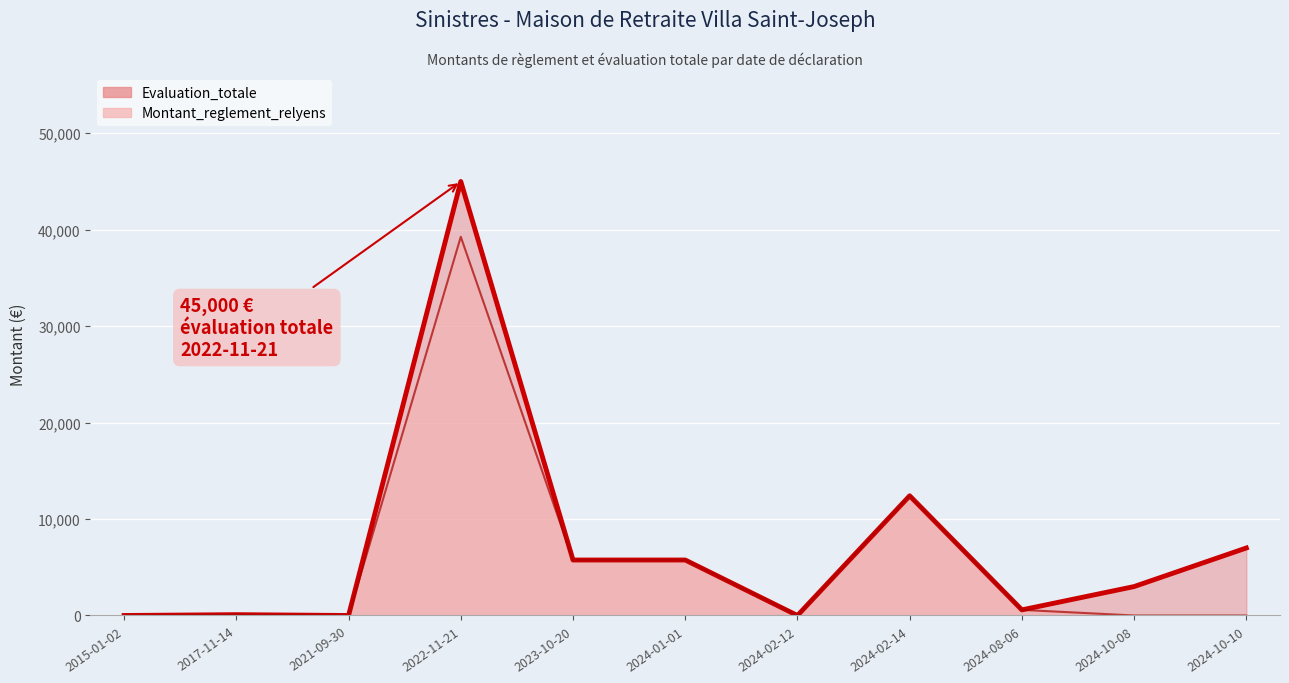

True or false: Montant_reglement_relyens and Evaluation_totale intersect in this chart.

False